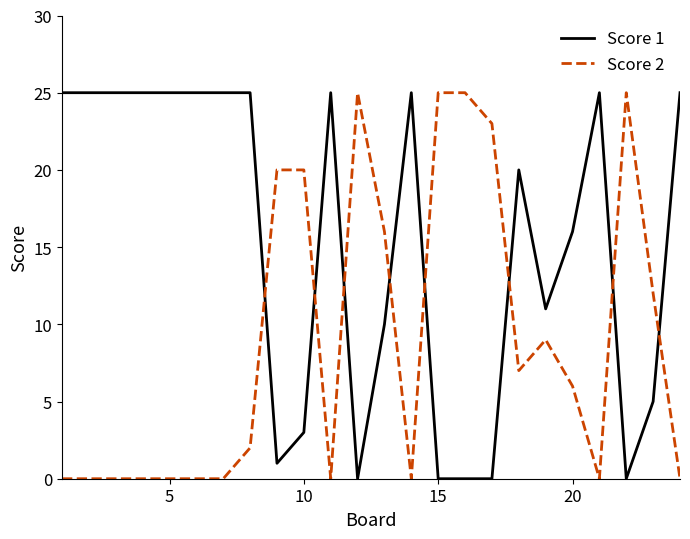

After their last crossing, which series has the higher values: Score 2 or Score 1?

Score 1